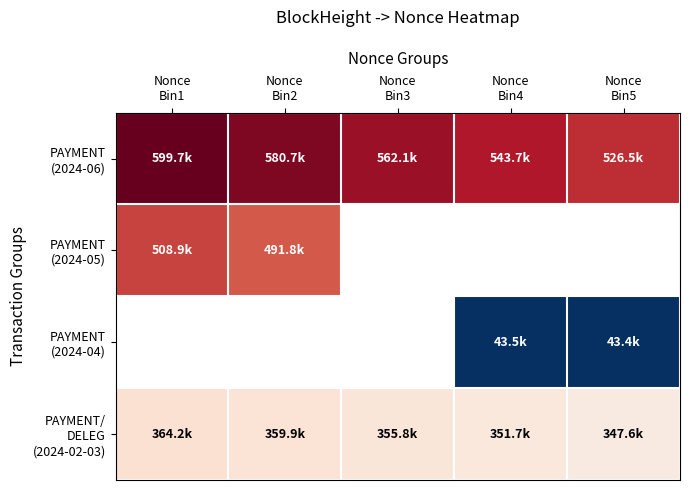

Between Nonce
Bin1 and Nonce
Bin4, which is larger?

Nonce
Bin1